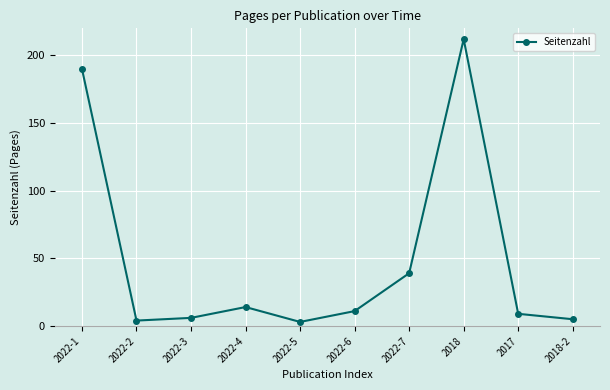

At which category does the data reach its first local peak?

2022-4